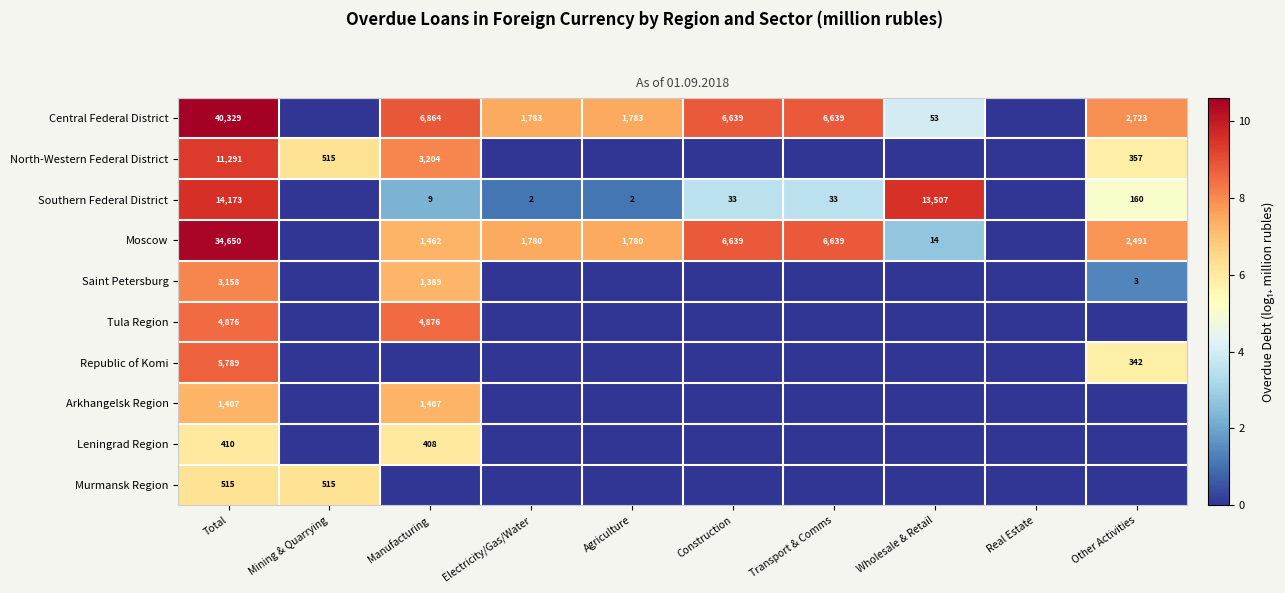

The Southern Federal District series shows 44 at Transport & Comms. True or false?

False